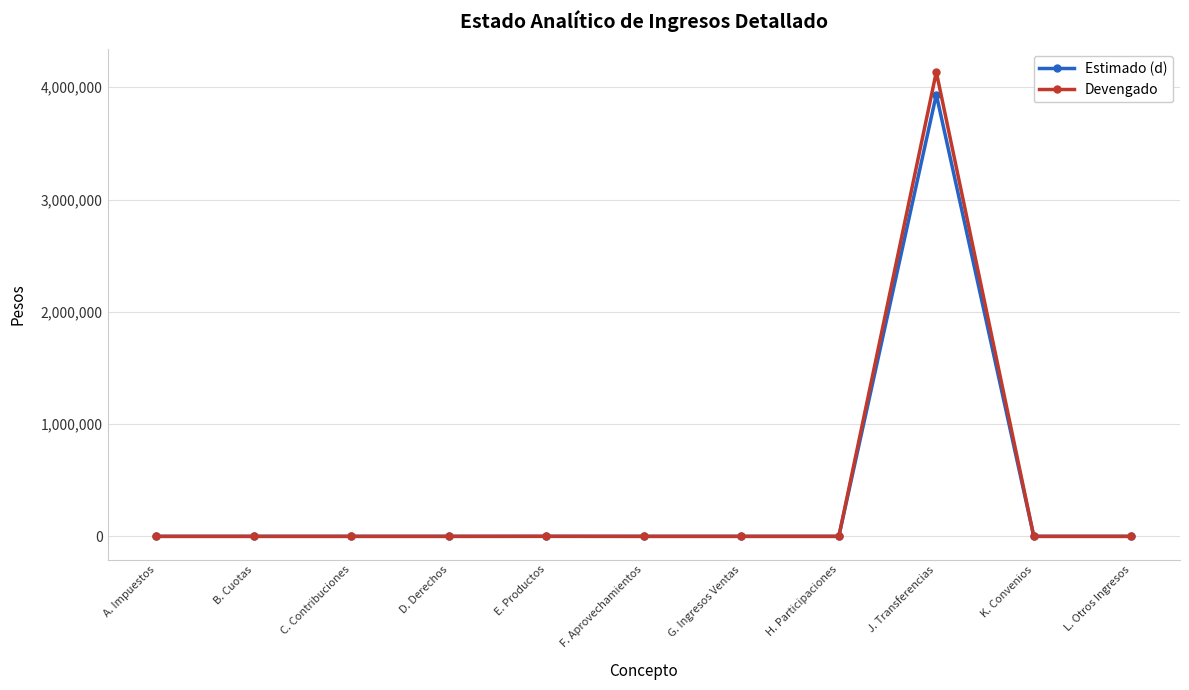

What is the maximum value for Estimado (d)?

3934789.0